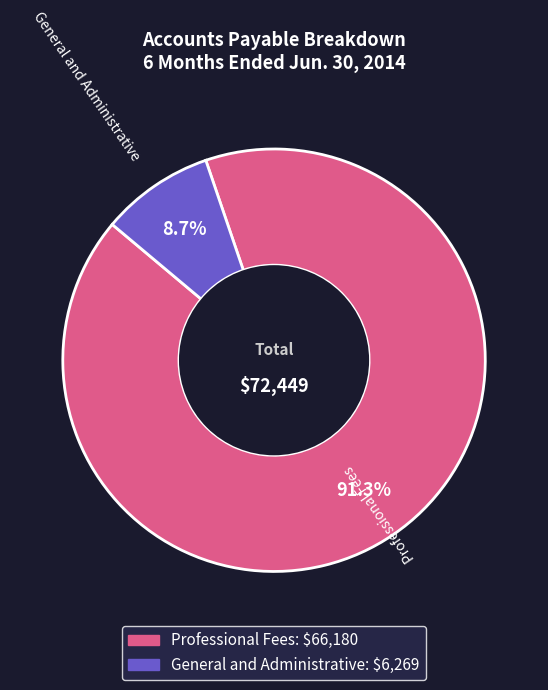

What is the smallest slice in the pie chart?

General and Administrative